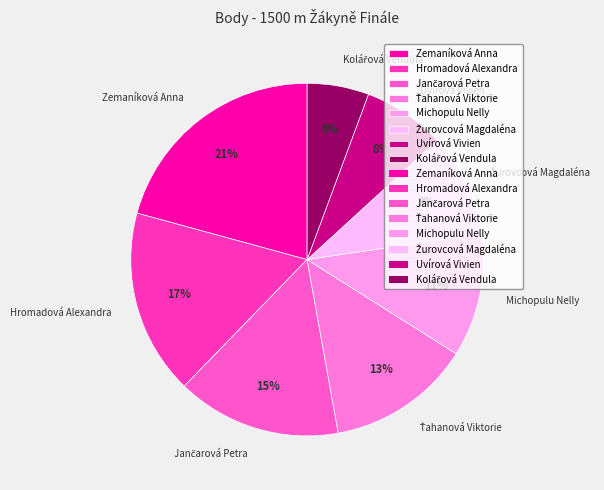

The Hromadová Alexandra slice represents 9% of the pie. True or false?

False